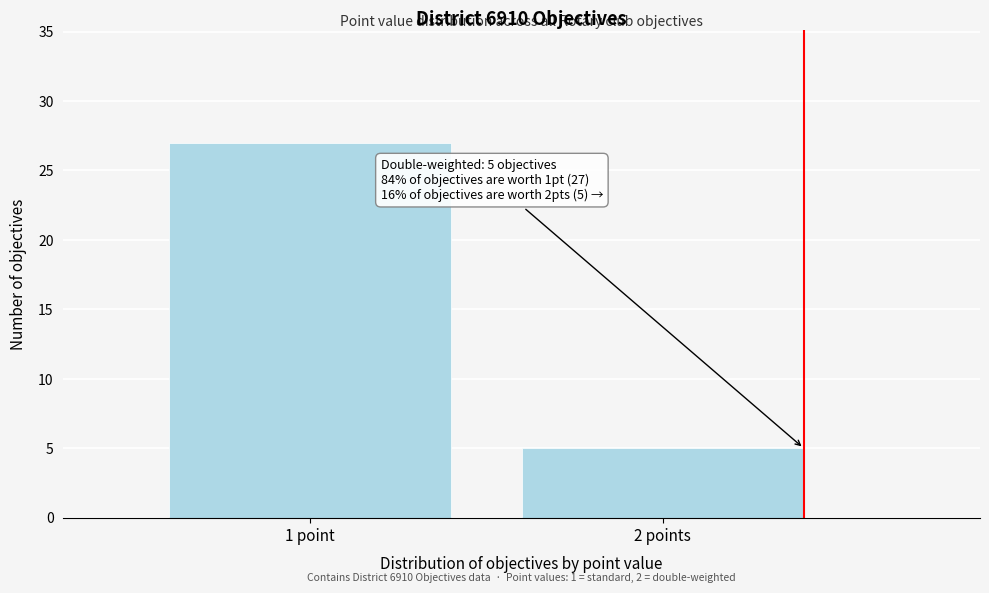

Reading right to left, what are all the values shown in this chart?

5	27